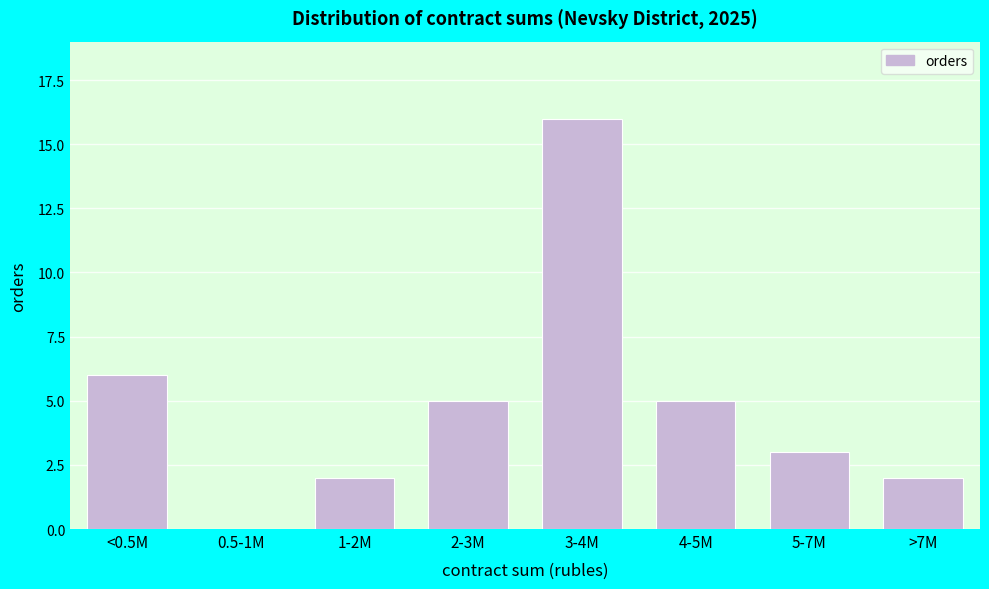

Reading left to right, list all the values displayed in this chart.

<0.5M=6	0.5-1M=0	1-2M=2	2-3M=5	3-4M=16	4-5M=5	5-7M=3	>7M=2